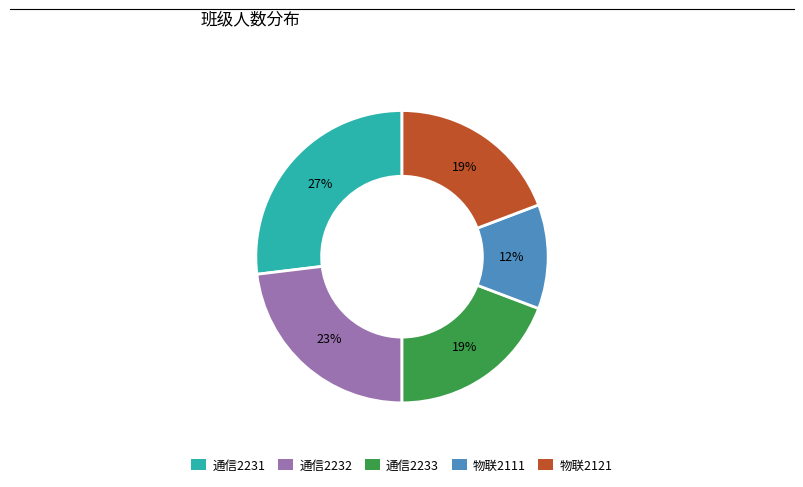

Is there a majority slice in this chart?

No